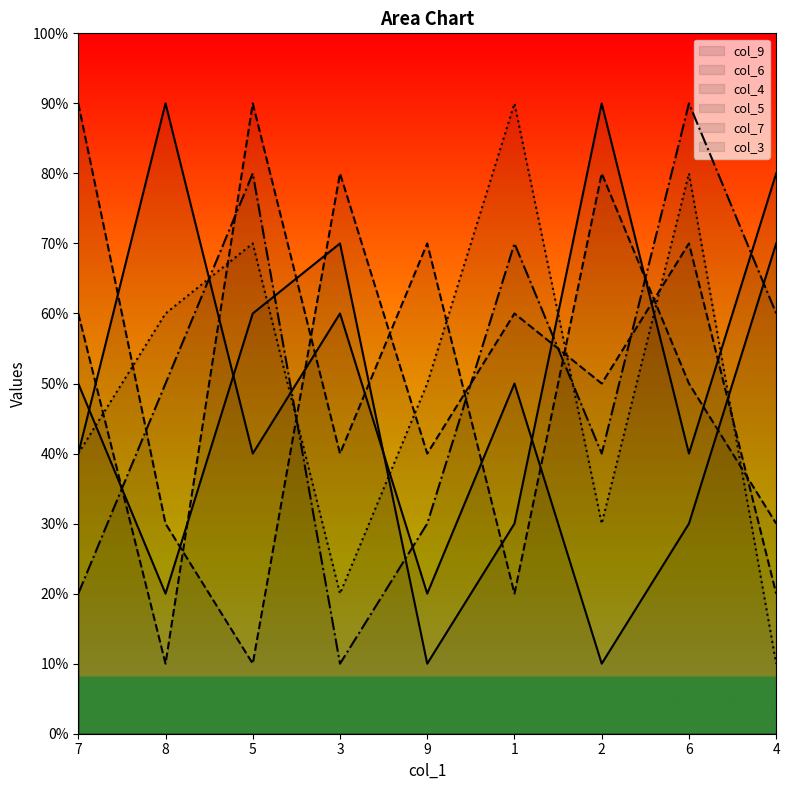

Between 5 and 4, which series saw the biggest shift?

col_5